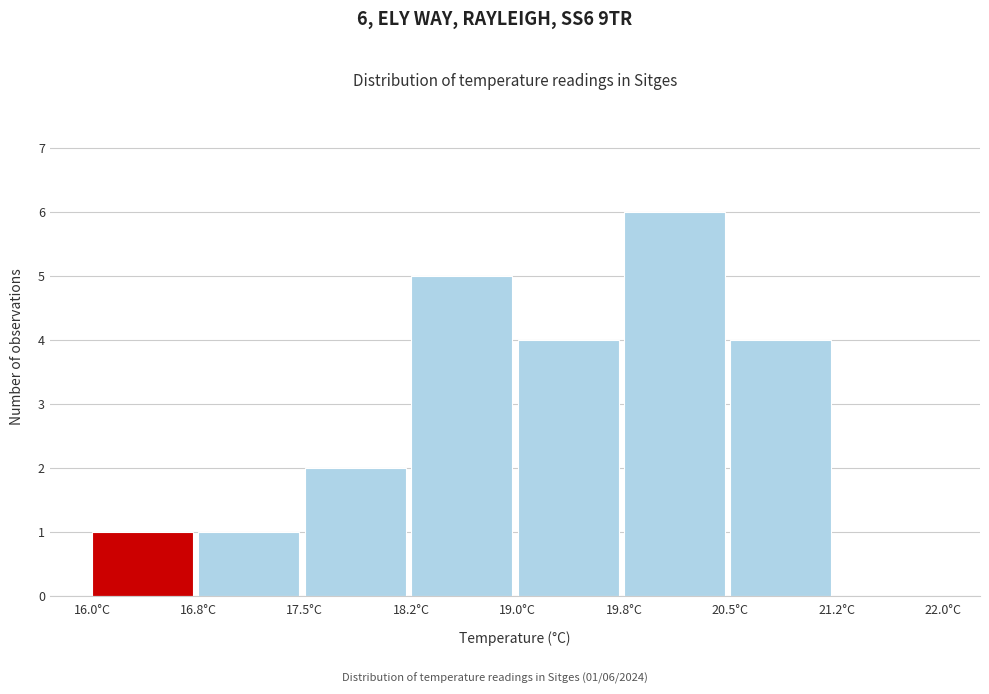

Which range on the x-axis has the tallest bar?

19.75 to 20.50